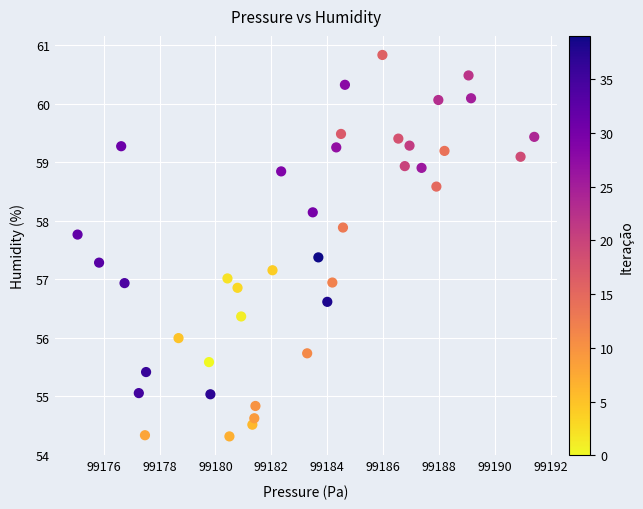

What is the range of Y values (max minus min)?

6.5